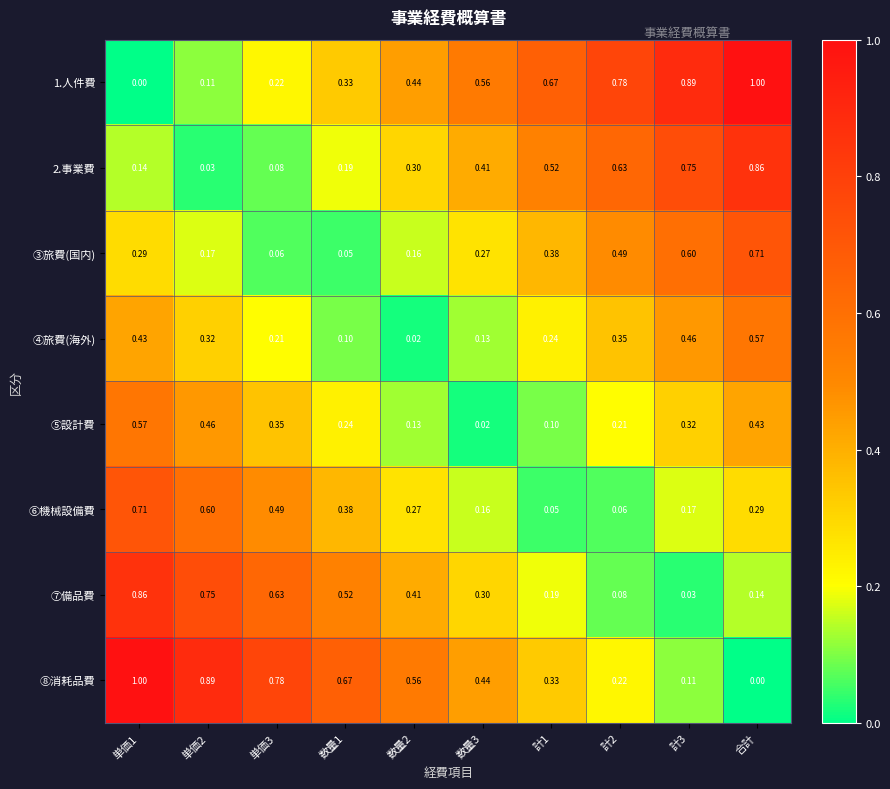

At which label does 1.人件費 reach its peak?

合計